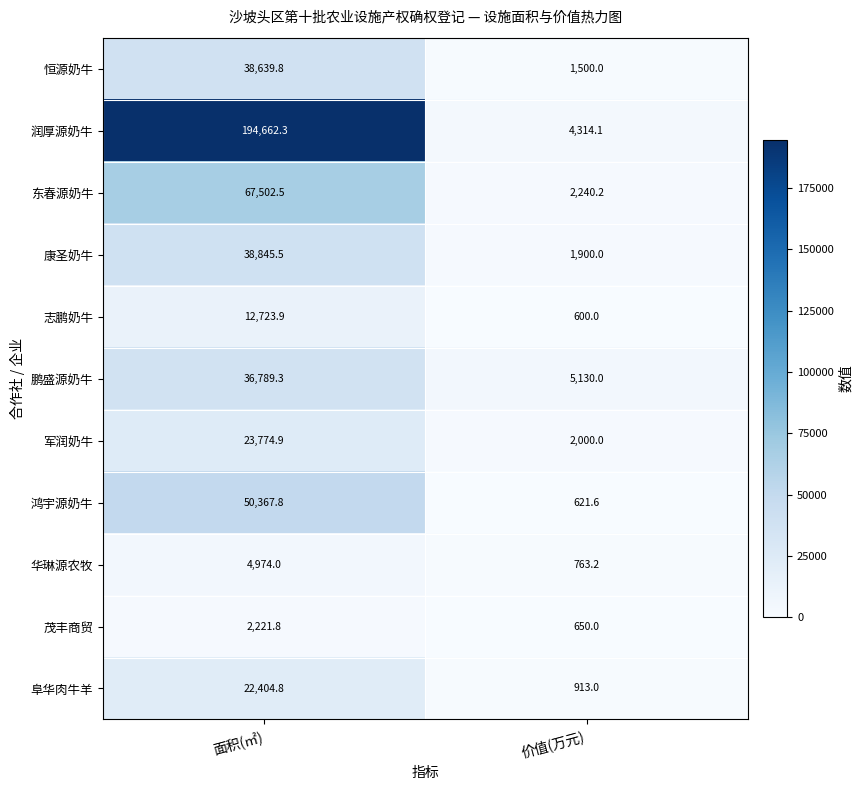

Reading right to left, list all the values displayed in this chart.

恒源奶牛: 1500.0	38639.8
润厚源奶牛: 4314.1	194662.3
东春源奶牛: 2240.2	67502.5
康圣奶牛: 1900.0	38845.5
志鹏奶牛: 600.0	12723.9
鹏盛源奶牛: 5130.0	36789.3
军润奶牛: 2000.0	23774.9
鸿宇源奶牛: 621.6	50367.8
华琳源农牧: 763.2	4974.0
茂丰商贸: 650.0	2221.8
阜华肉牛羊: 913.0	22404.8